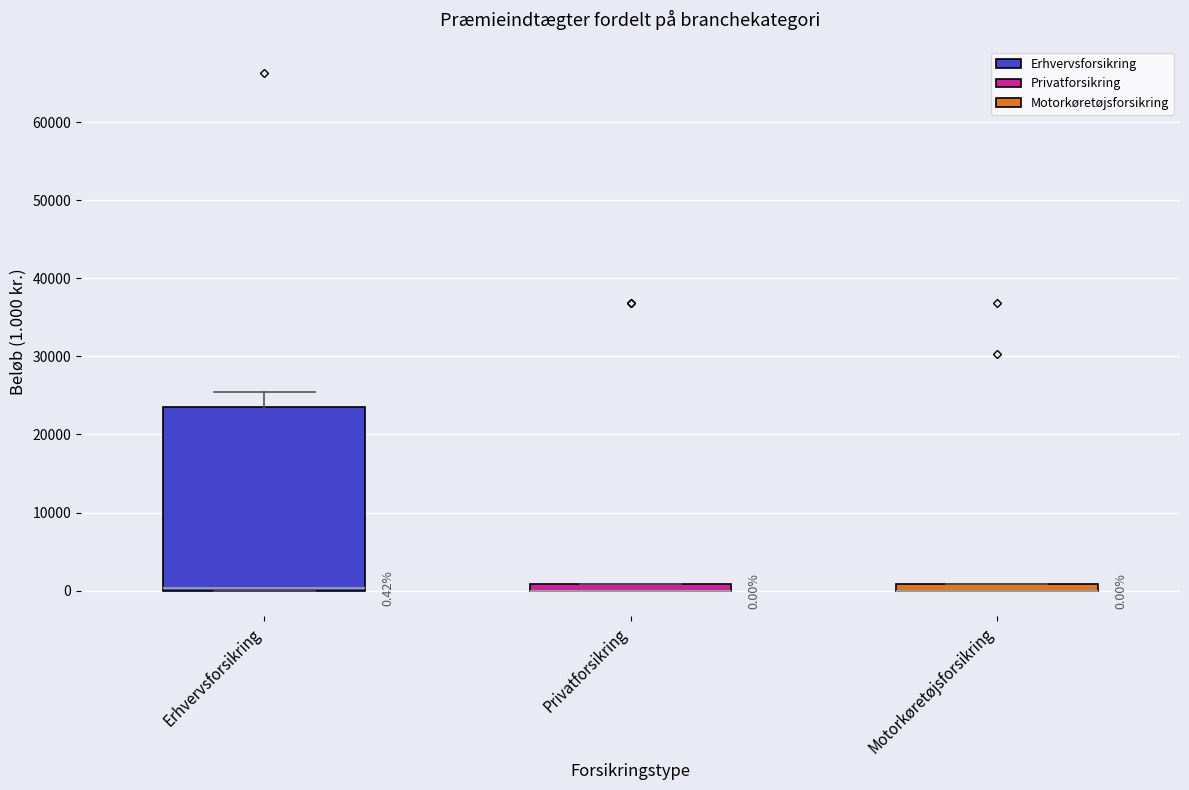

Which box is the tallest, from its lower edge to its upper edge?

Erhvervsforsikring